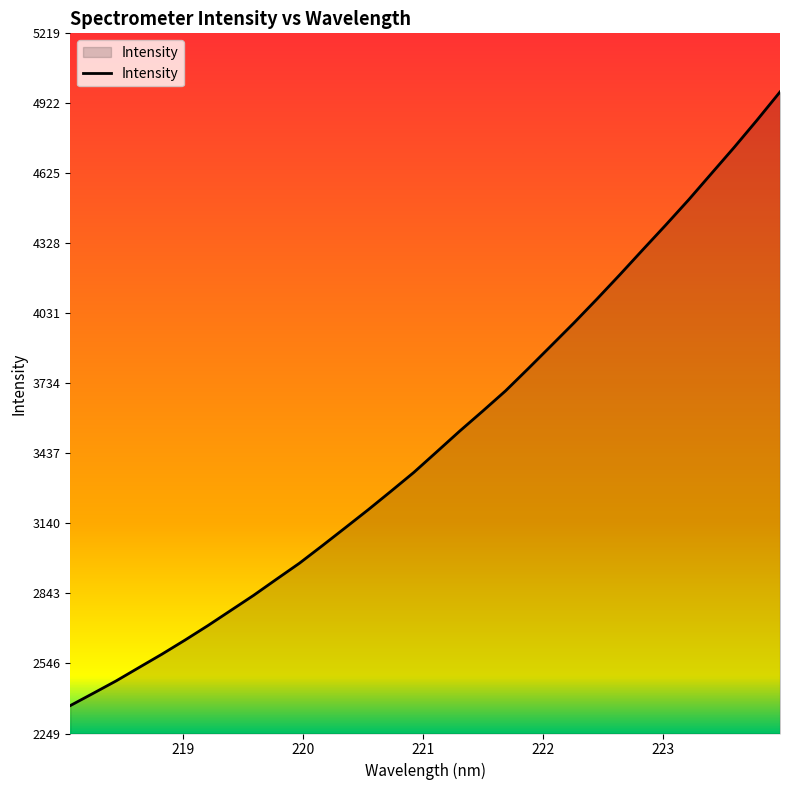

What is the average value?

3496.0